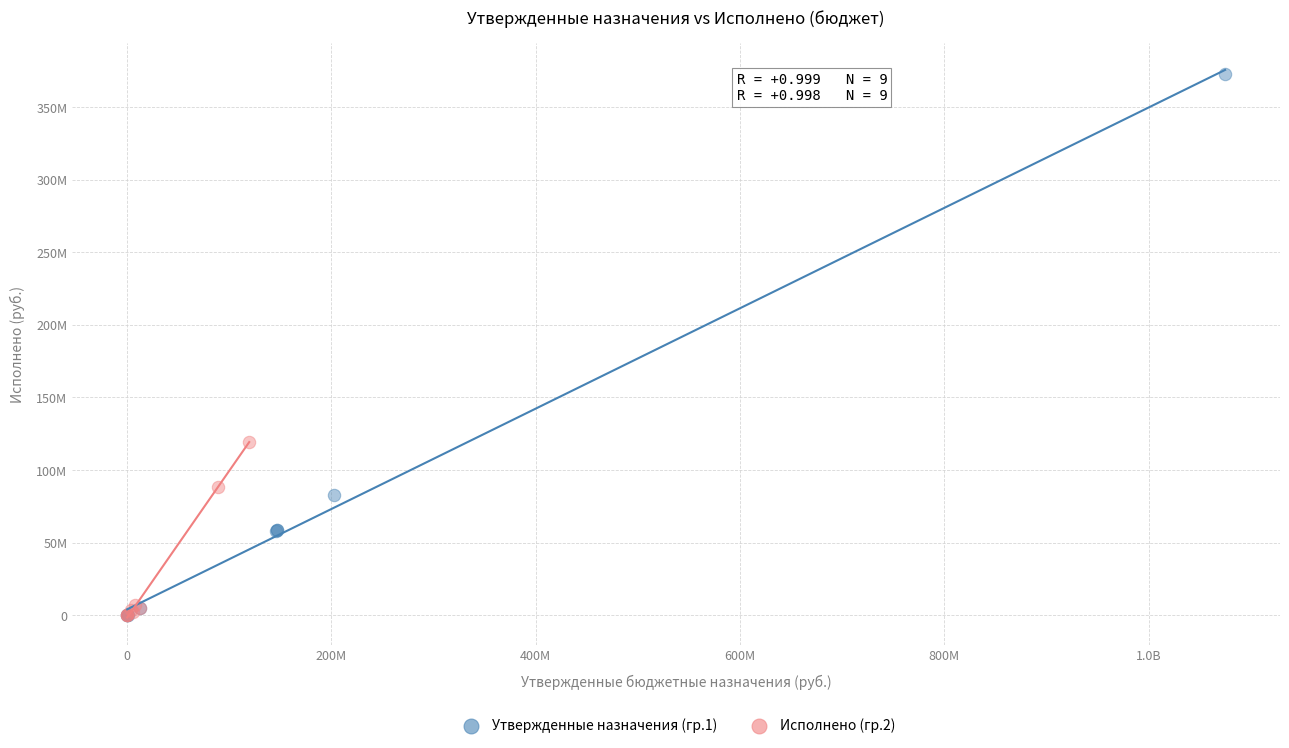

What are all the series names shown in the legend?

Утвержденные назначения (гр.1), Исполнено (гр.2)